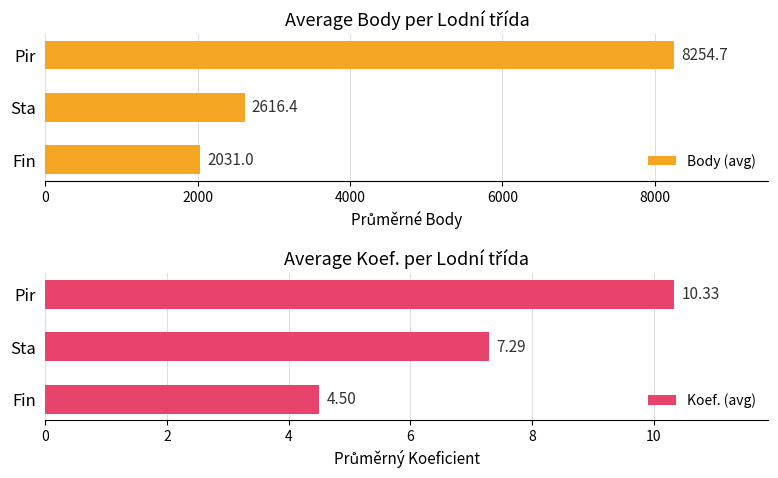

How many groups of bars are there?

3